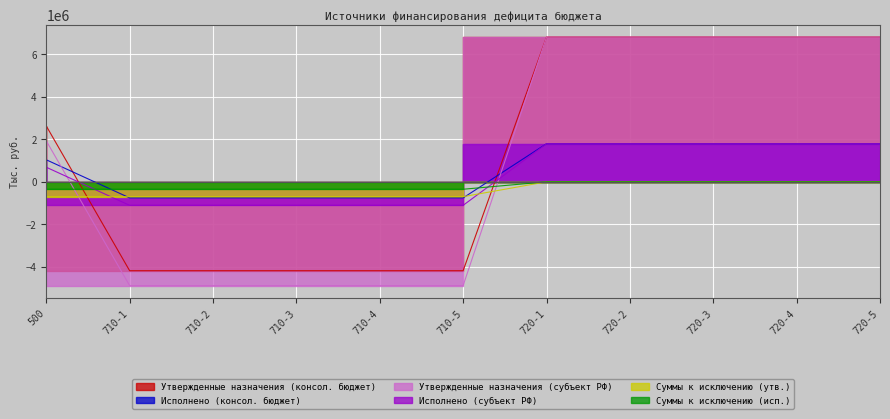

How many values in Утвержденные назначения (консол. бюджет) are above zero?

6